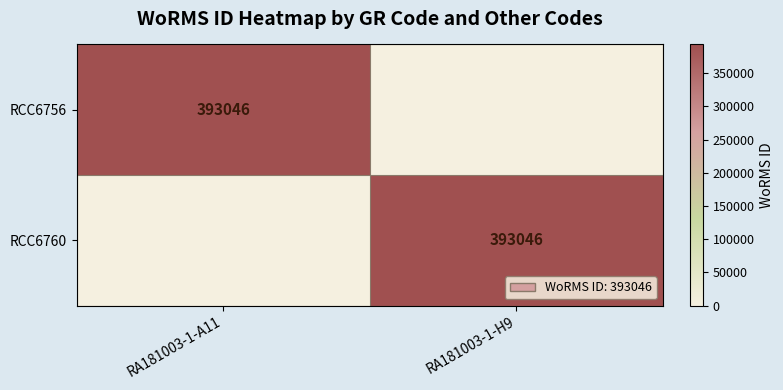

The RCC6760 series shows 393046 at RA181003-1-H9. True or false?

True